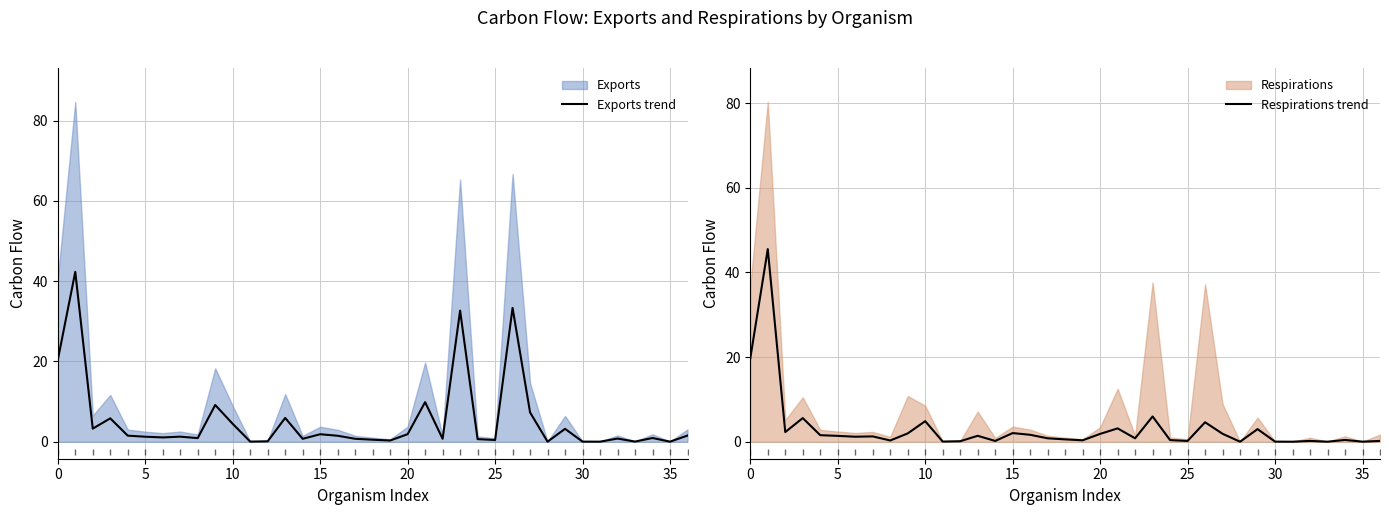

How many intersections are there between Respirations trend and Exports trend?

12